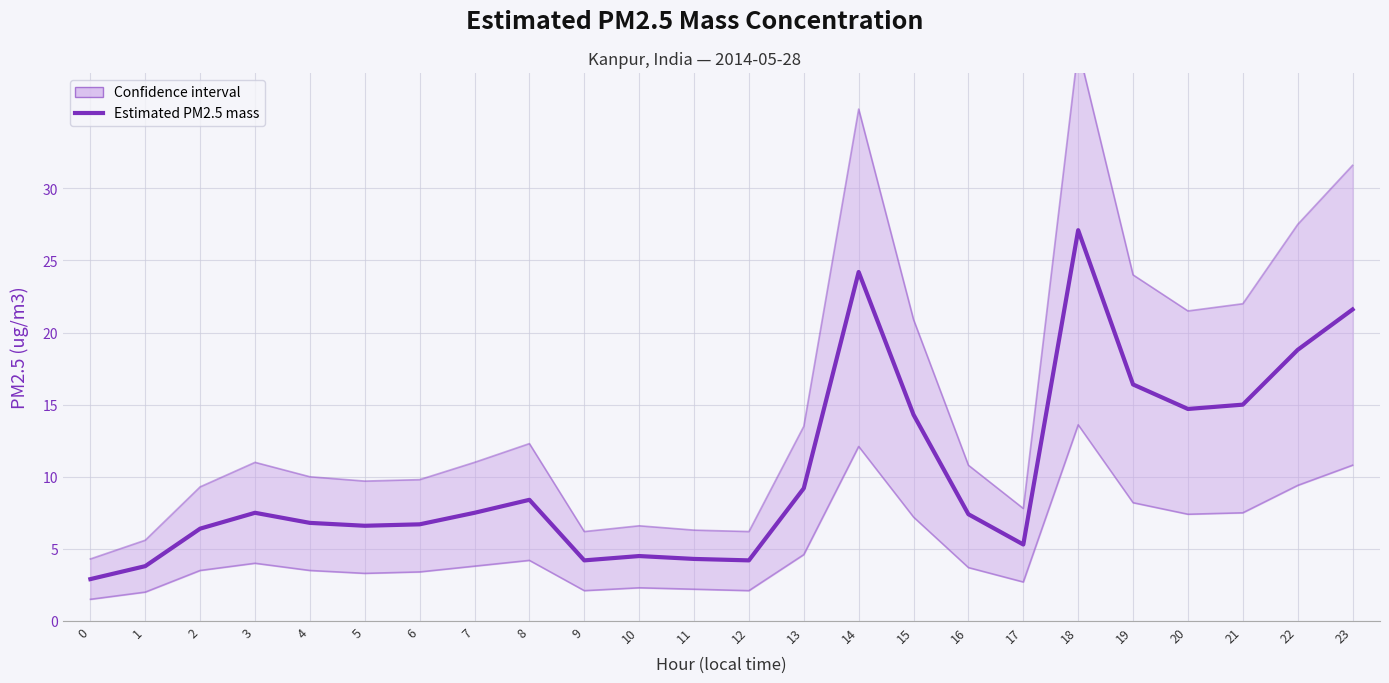

Which category has the highest value across all series?

18